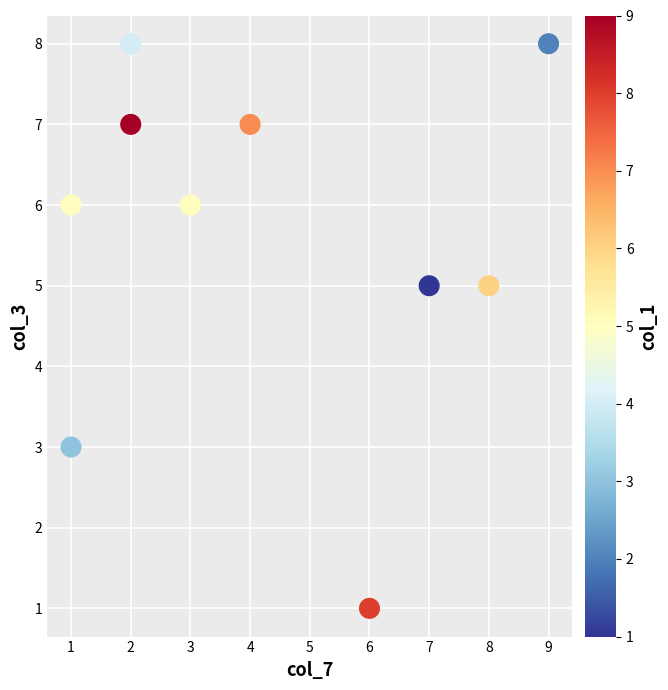

What is the range of Y values (max minus min)?

7